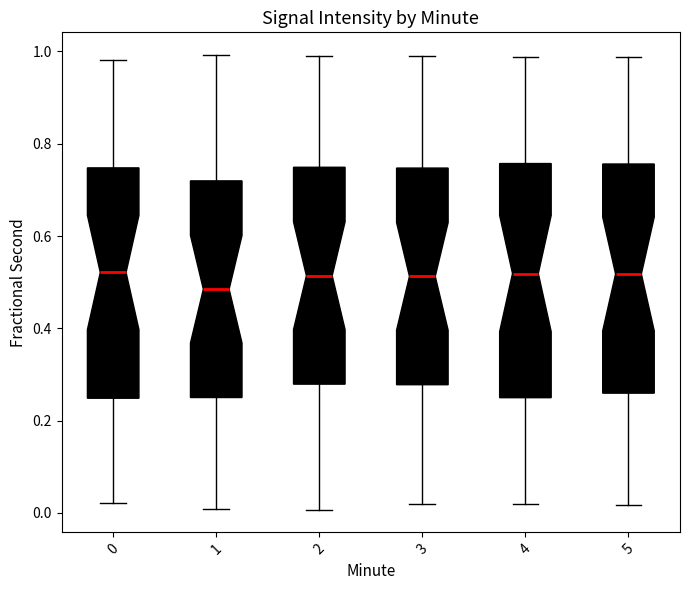

Reading left to right, transcribe this box plot: for each box, give where its median line is, the range the box spans, and where its two whiskers end, as read against the y-axis. The values are not printed on the chart, so give them approximately, as read against the axis.

0: median 0.52, box 0.24 to 0.74, whiskers 0.02 to 0.98
1: median 0.48, box 0.26 to 0.72, whiskers 0.00 to 1.00
2: median 0.52, box 0.28 to 0.74, whiskers 0.00 to 0.98
3: median 0.52, box 0.28 to 0.74, whiskers 0.02 to 0.98
4: median 0.52, box 0.24 to 0.76, whiskers 0.02 to 0.98
5: median 0.52, box 0.26 to 0.76, whiskers 0.02 to 0.98